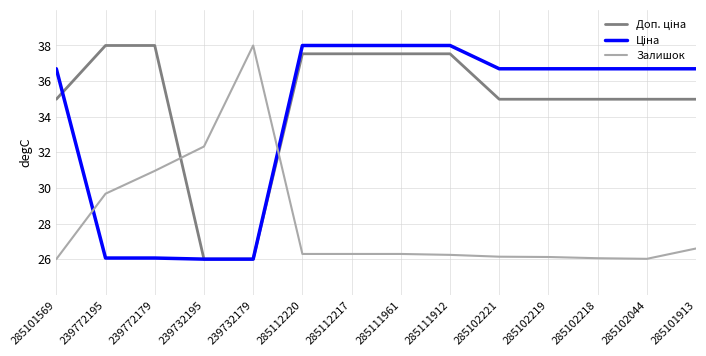

True or false: Залишок has a value of 5.7 at 285112217.

False